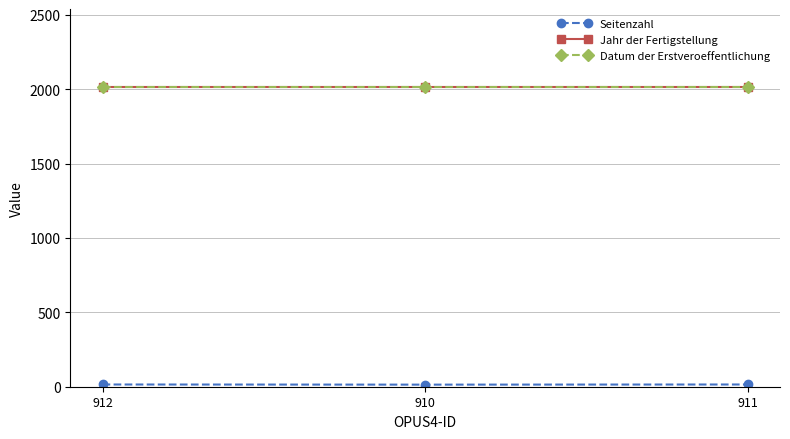

Reading left to right, list all the values displayed in this chart.

Seitenzahl: 15	14	15
Jahr der Fertigstellung: 2015	2015	2015
Datum der Erstveroeffentlichung: 2015	2015	2015